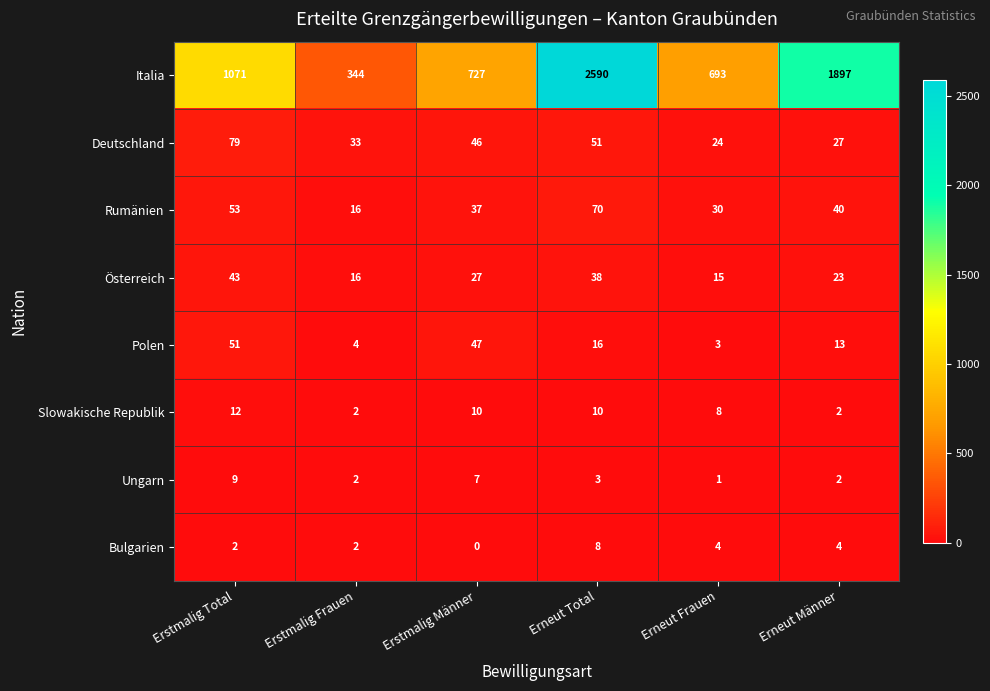

What is the sum of the Deutschland values at Erstmalig Männer and Erneut Total?

97